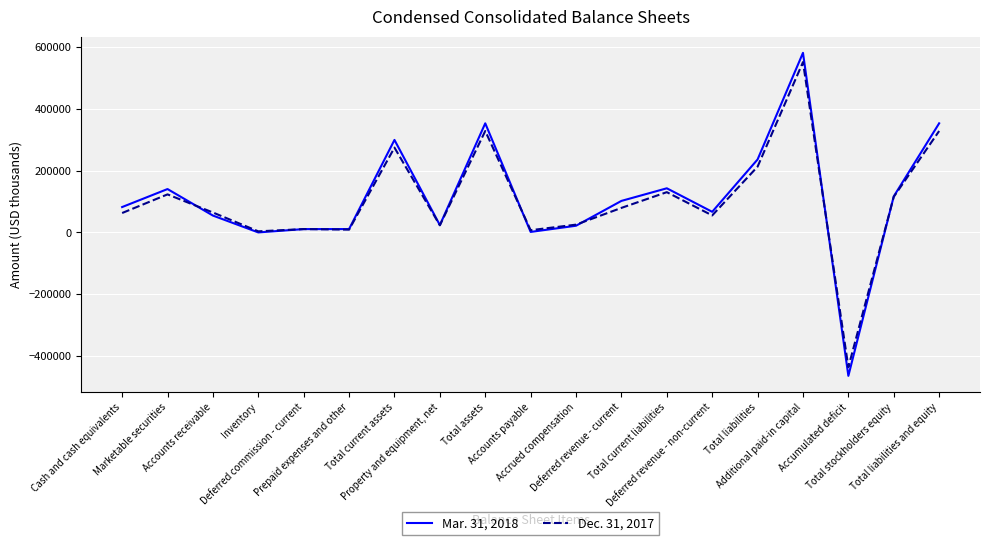

Which series has the largest range (max minus min)?

Mar. 31, 2018